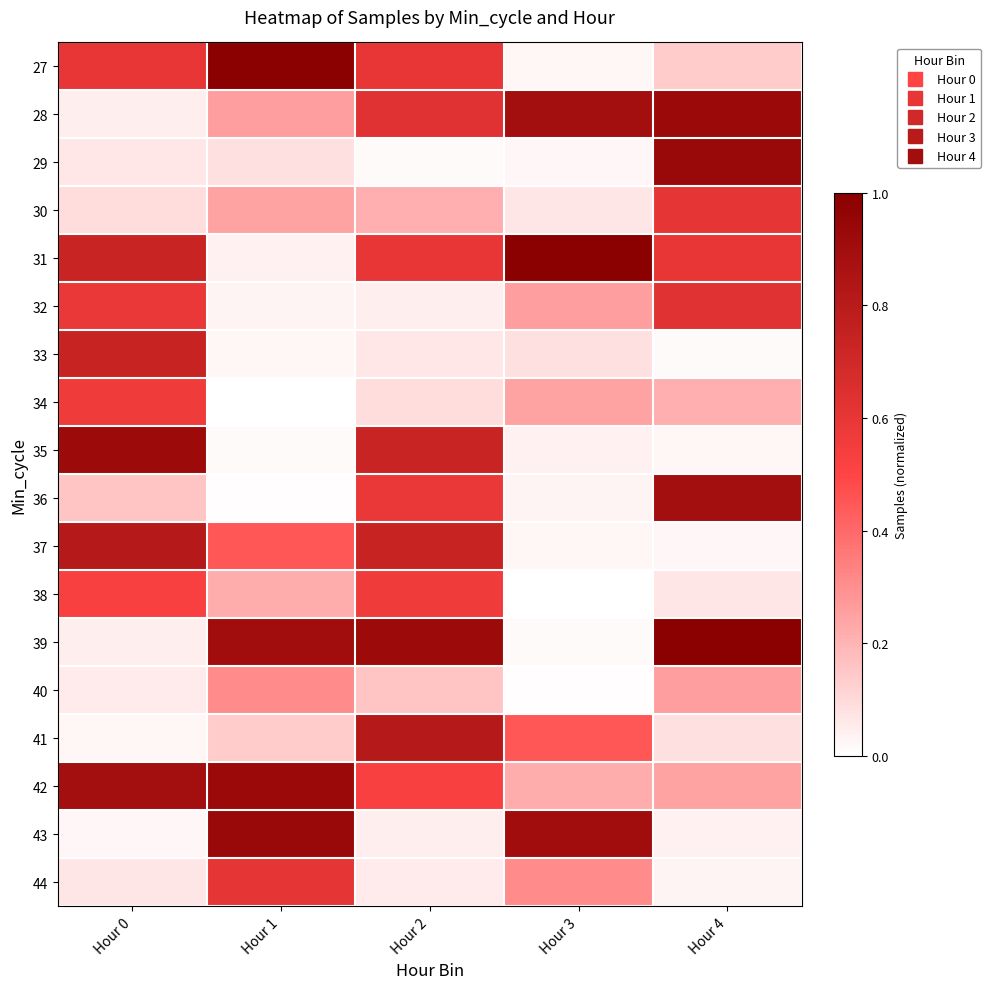

Rank the series by their maximum value, from lowest to highest.

40, 34, 38, 30, 44, 32, 33, 37, 41, 36, 35, 28, 42, 29, 43, 27, 31, 39